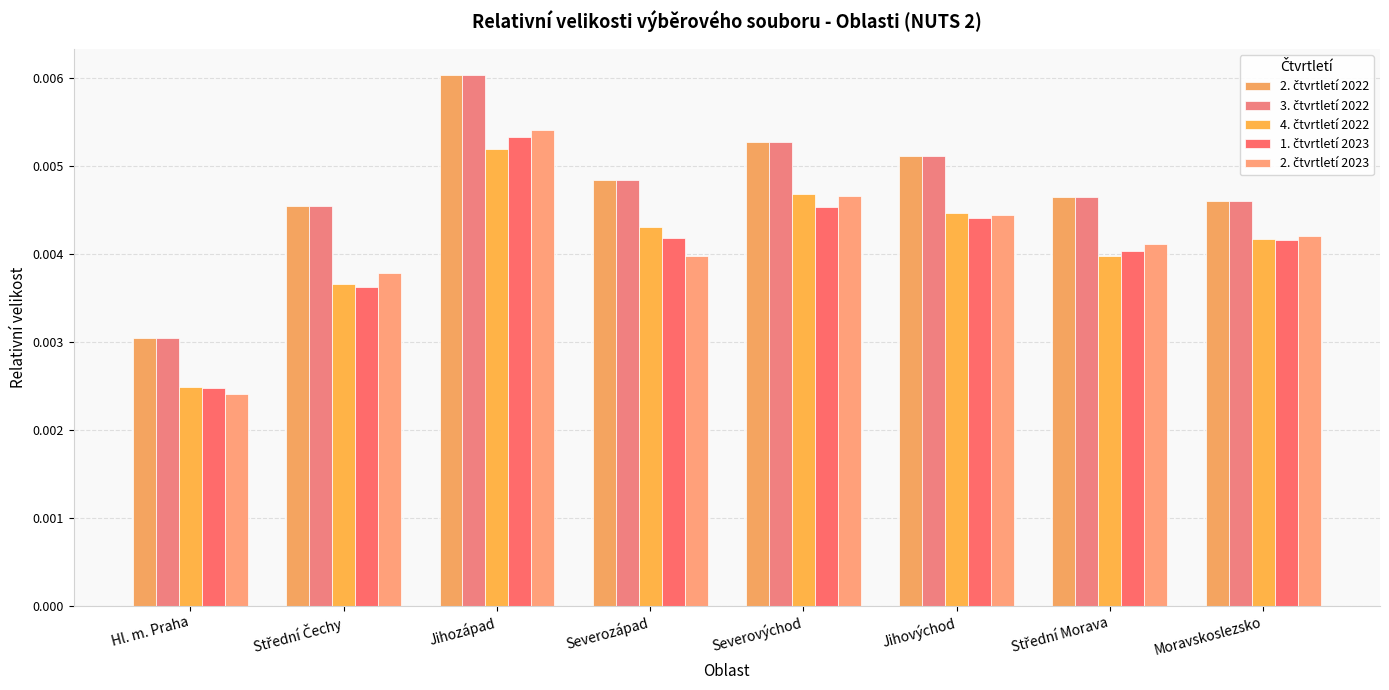

Which category has the highest value in the 1. čtvrtletí 2023 series?

Jihozápad